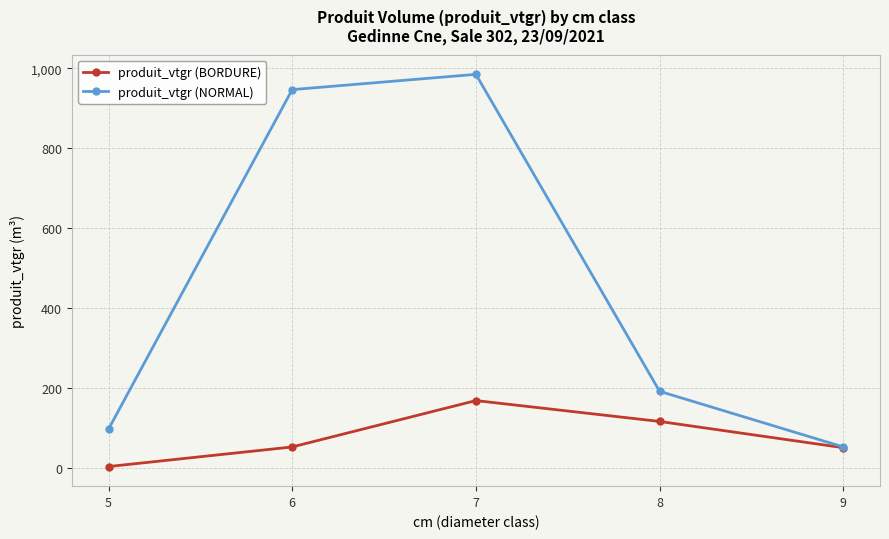

How many categories are shown in the chart?

5